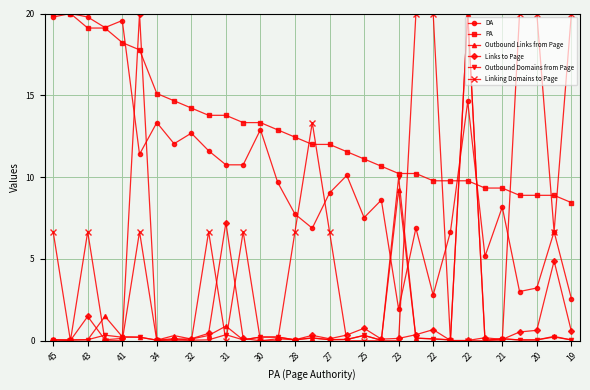

True or false: PA and Outbound Links from Page cross at least once.

True